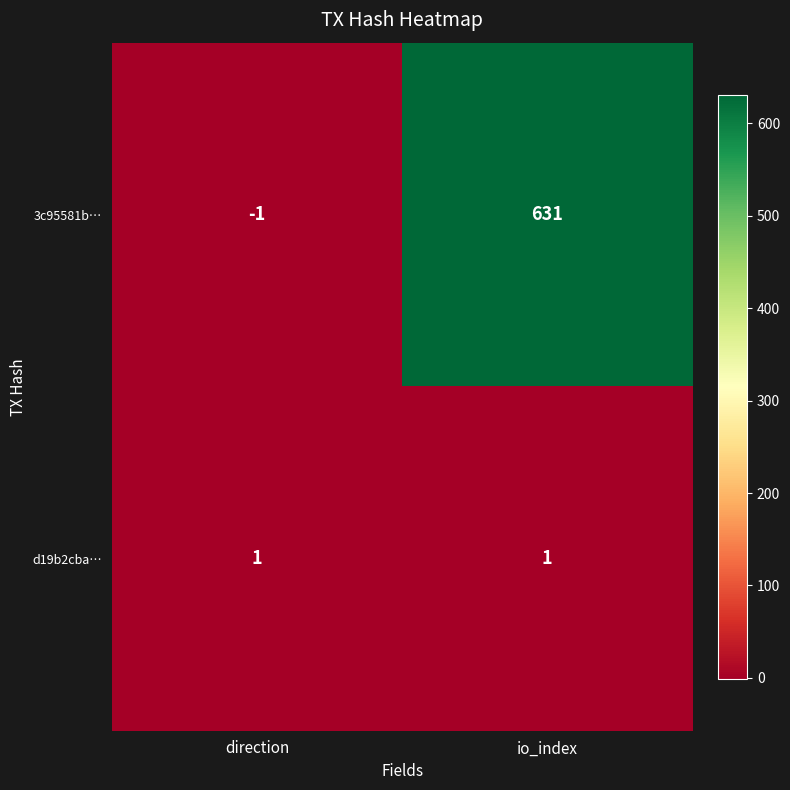

Which series has the largest range (max minus min)?

3c95581b…